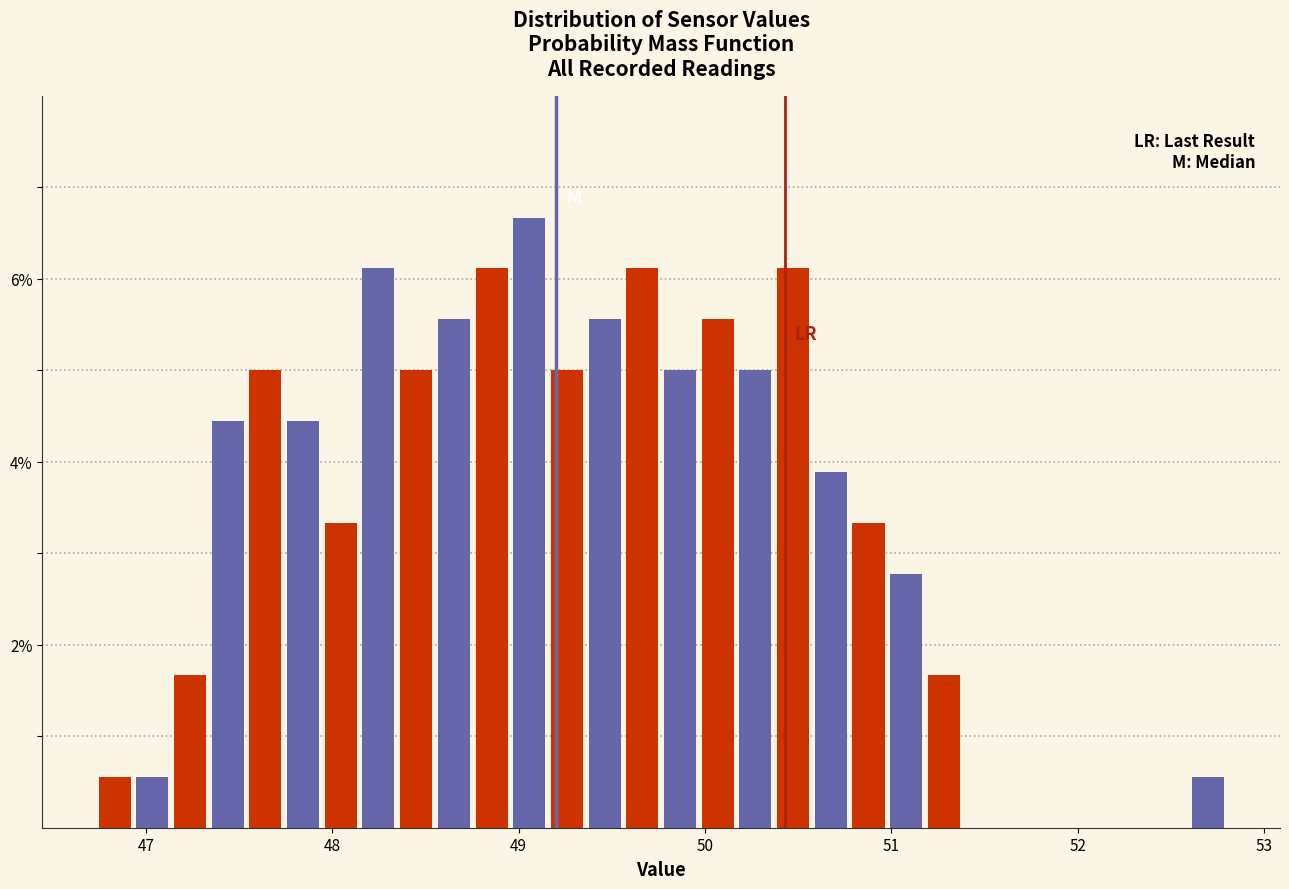

Read against the x-axis, roughly where is the centre of the tallest bar?

49.1